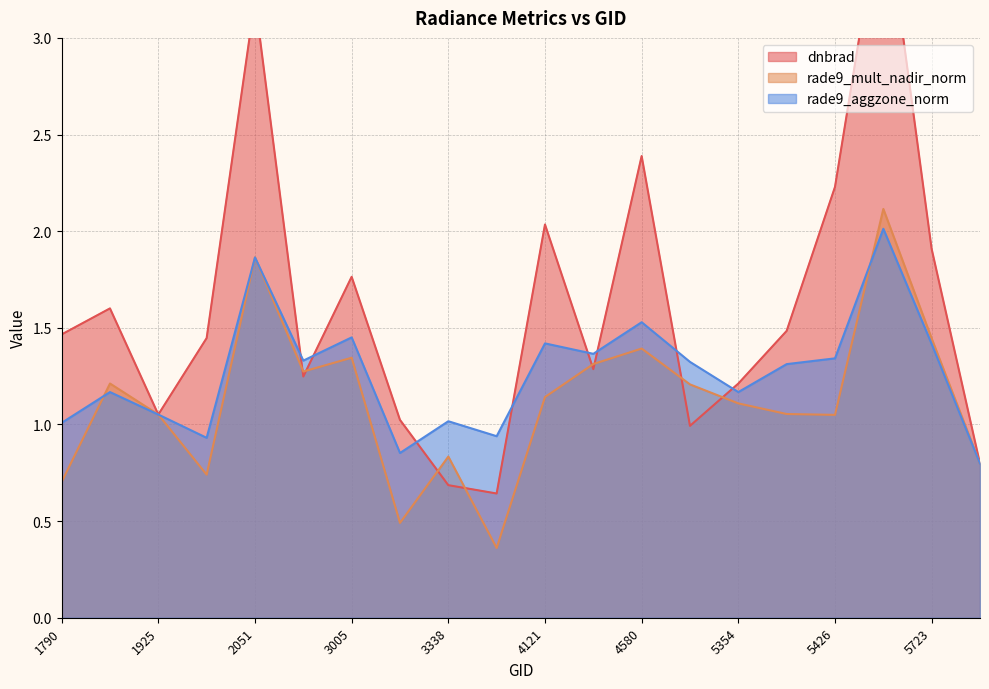

How many intersections are there between rade9_mult_nadir_norm and rade9_aggzone_norm?

4